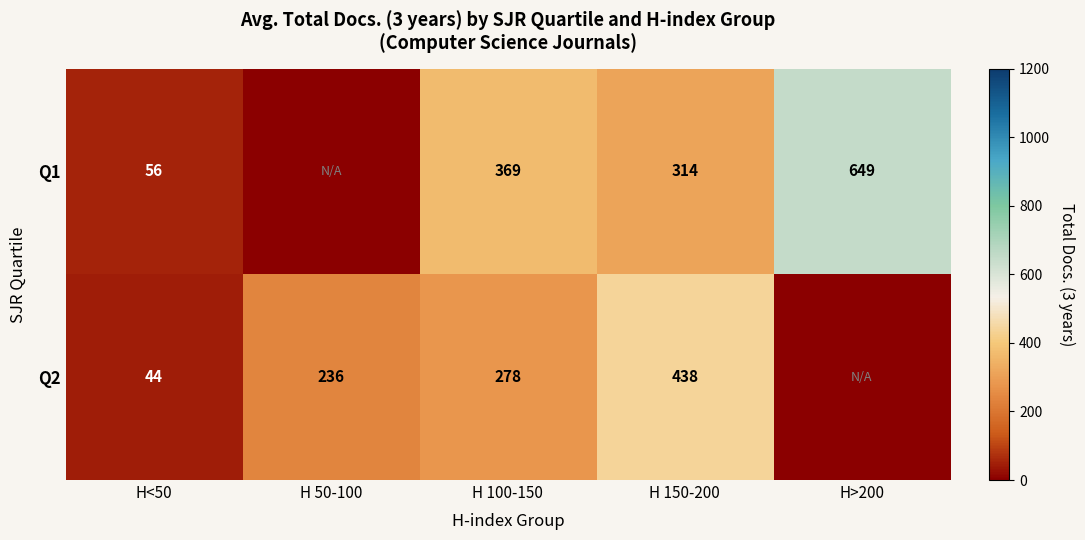

What is the difference between the highest and lowest values at H>200?

649.0